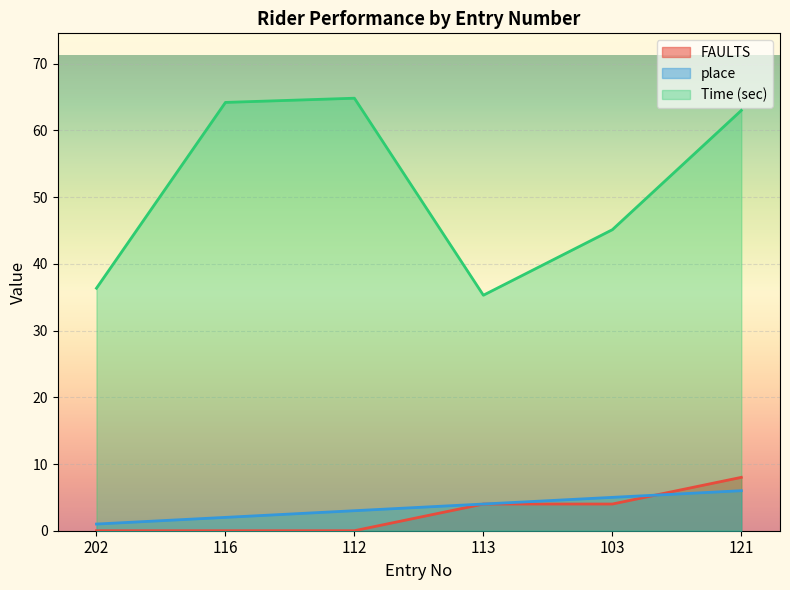

Reading left to right, transcribe all the data shown in this chart.

FAULTS: 202=0.0	116=0.0	112=0.0	113=4.0	103=4.0	121=8.0
place: 202=1.0	116=2.0	112=3.0	113=4.0	103=5.0	121=6.0
Time (sec): 202=36.4	116=64.2	112=64.8	113=35.3	103=45.1	121=63.0